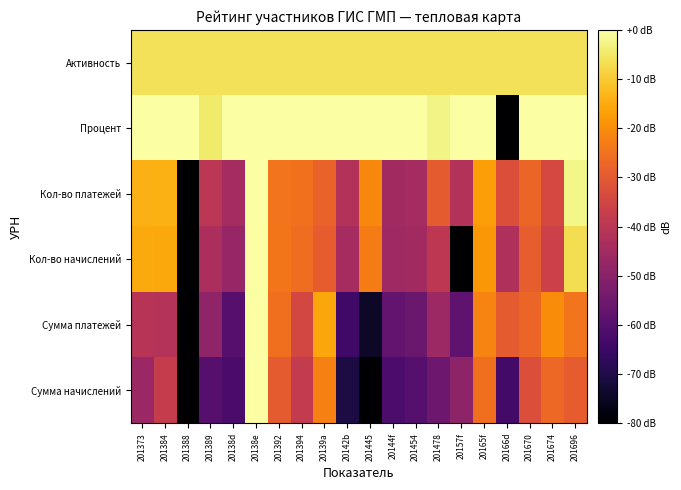

Reading left to right, transcribe all the data shown in this chart.

Сумма начислений: 201373=-46.5	201384=-37.8	201388=-80.0	201389=-59.8	20138d=-62.5	20138e=0.0	201392=-29.5	201394=-38.2	20139a=-22.3	20142b=-70.9	201445=-80.0	20144f=-61.9	201454=-60.3	201478=-55.4	20157f=-48.9	20165f=-25.5	20166d=-63.7	201670=-32.3	201674=-26.7	201696=-29.3
Сумма платежей: 201373=-40.7	201384=-41.5	201388=-80.0	201389=-48.5	20138d=-59.8	20138e=0.0	201392=-25.5	201394=-34.4	20139a=-15.8	20142b=-64.0	201445=-74.3	20144f=-57.3	201454=-56.0	201478=-46.2	20157f=-58.4	20165f=-21.8	20166d=-29.5	201670=-27.2	201674=-20.2	201696=-24.7
Кол-во начислений: 201373=-15.1	201384=-15.4	201388=-80.0	201389=-43.2	20138d=-47.2	20138e=0.0	201392=-24.2	201394=-25.9	20139a=-29.2	20142b=-44.2	201445=-22.9	20144f=-45.9	201454=-45.3	201478=-39.5	20157f=-80.0	20165f=-18.3	20166d=-42.3	201670=-28.8	201674=-36.5	201696=-6.6
Кол-во платежей: 201373=-13.9	201384=-14.4	201388=-80.0	201389=-40.0	20138d=-44.6	20138e=0.0	201392=-24.6	201394=-25.3	20139a=-28.0	20142b=-41.7	201445=-21.0	20144f=-45.3	201454=-44.6	201478=-29.5	20157f=-41.7	20165f=-17.0	20166d=-32.2	201670=-27.2	201674=-34.2	201696=-2.5
Процент: 201373=0.0	201384=0.0	201388=0.0	201389=-4.7	20138d=0.0	20138e=0.0	201392=0.0	201394=0.0	20139a=-0.1	20142b=-0.3	201445=0.0	20144f=0.0	201454=0.0	201478=-2.7	20157f=0.0	20165f=0.0	20166d=-80.0	201670=0.0	201674=0.0	201696=0.0
Активность: 201373=-6.0	201384=-6.0	201388=-6.0	201389=-6.0	20138d=-6.0	20138e=-6.0	201392=-6.0	201394=-6.0	20139a=-6.0	20142b=-6.0	201445=-6.0	20144f=-6.0	201454=-6.0	201478=-6.0	20157f=-6.0	20165f=-6.0	20166d=-6.0	201670=-6.0	201674=-6.0	201696=-6.0